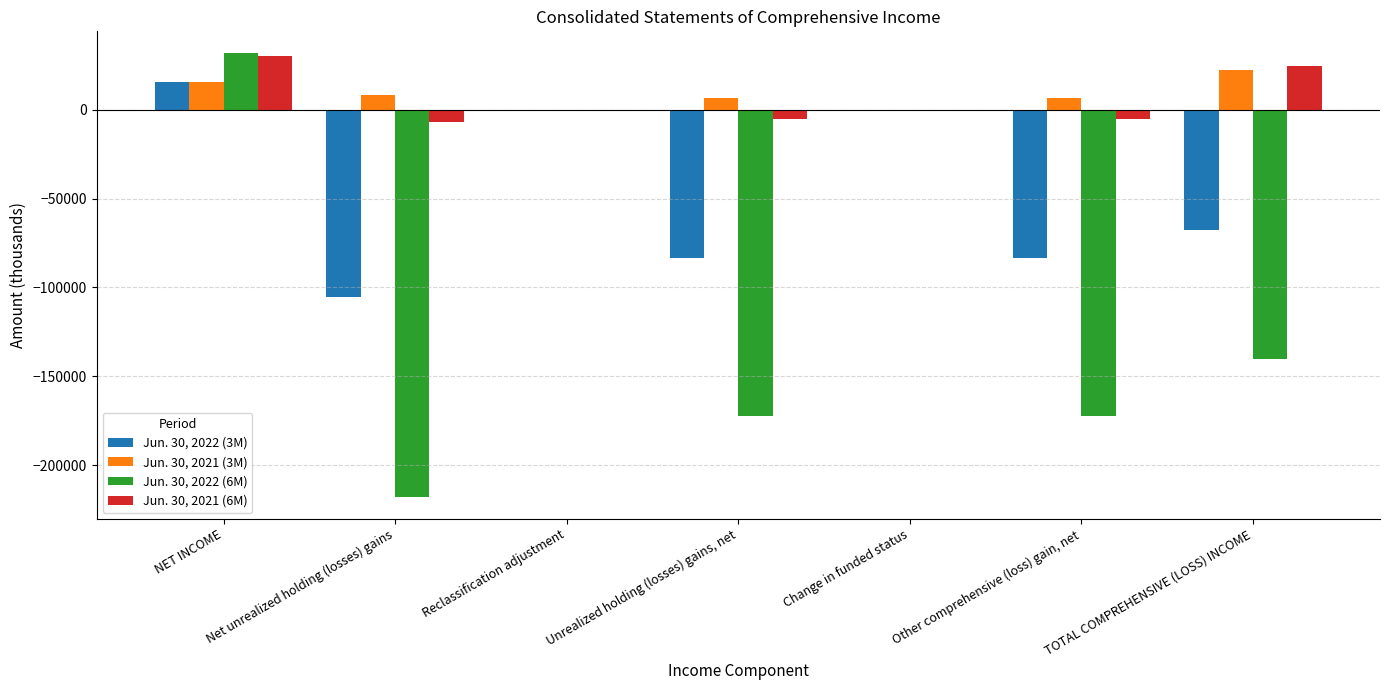

How many series are shown in this chart?

4